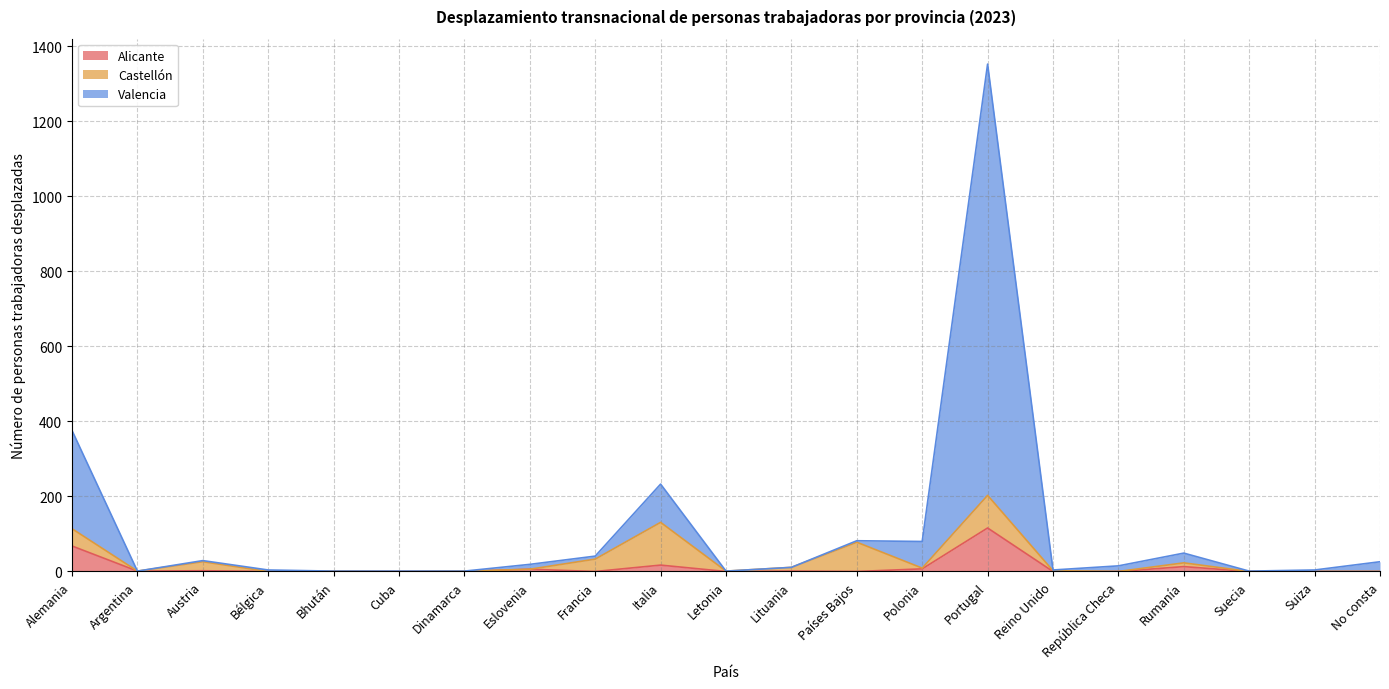

How many lines are shown in the chart?

3